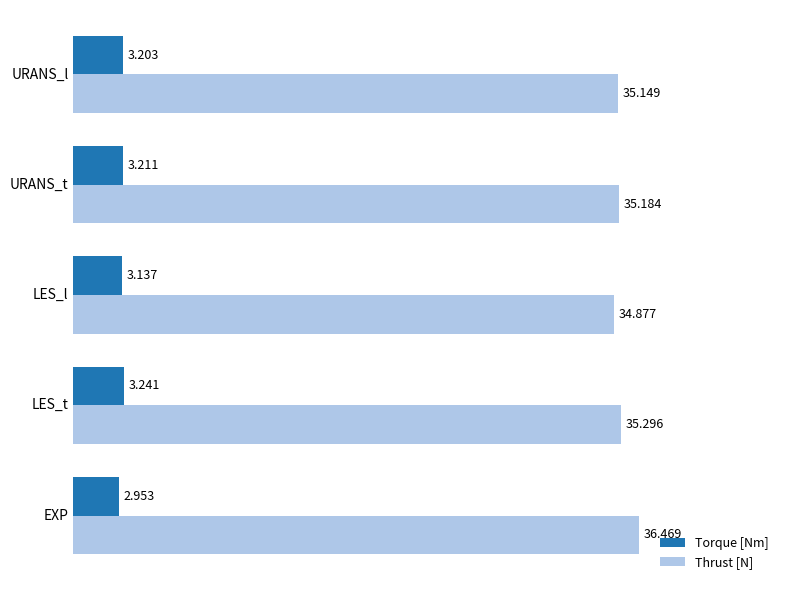

Which series has the largest range (max minus min)?

Thrust [N]